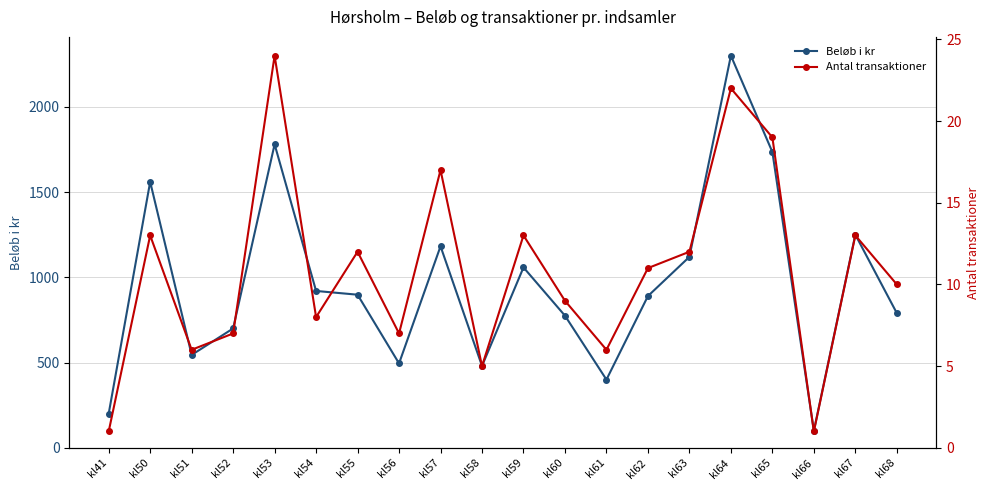

How many interior local valleys does the Beløb i kr series have?

5